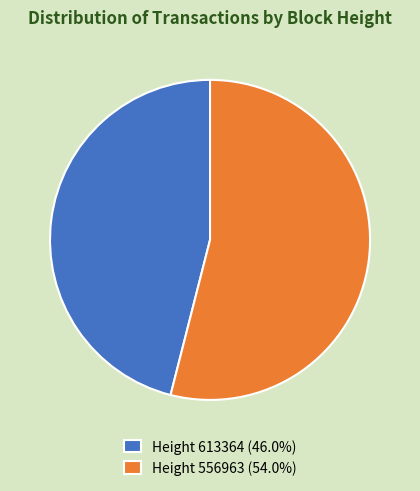

Does Height 556963 (54.0%) represent more than half of the total?

Yes